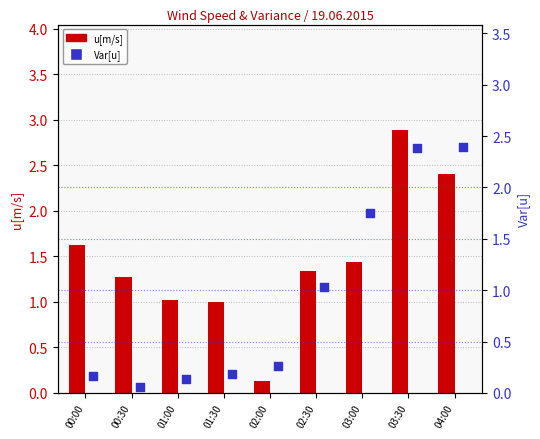

What is the total value across all series at 04:00?

4.8